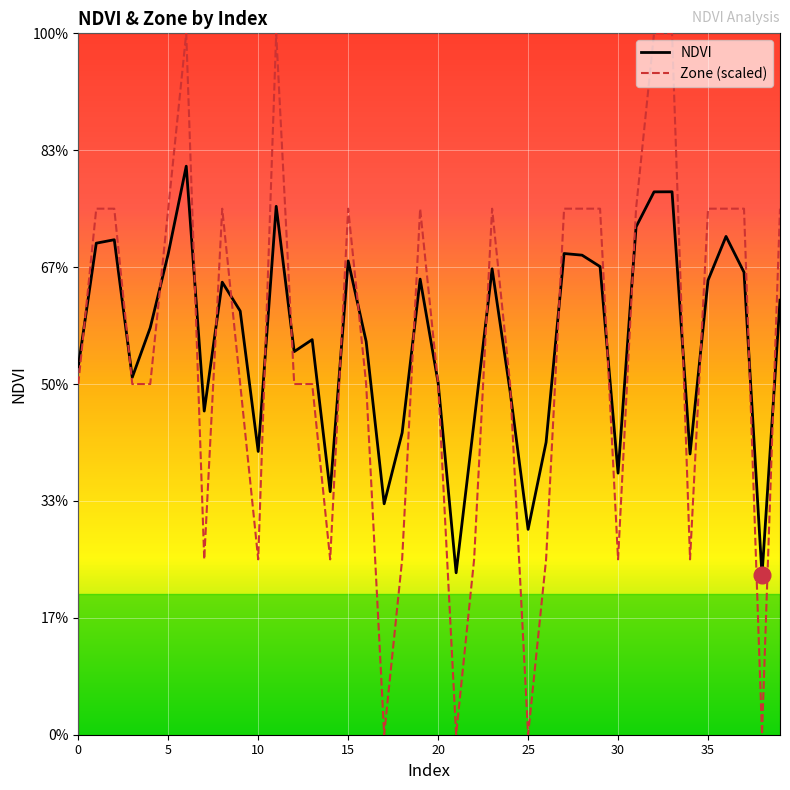

Does the chart have visible grid lines?

Yes